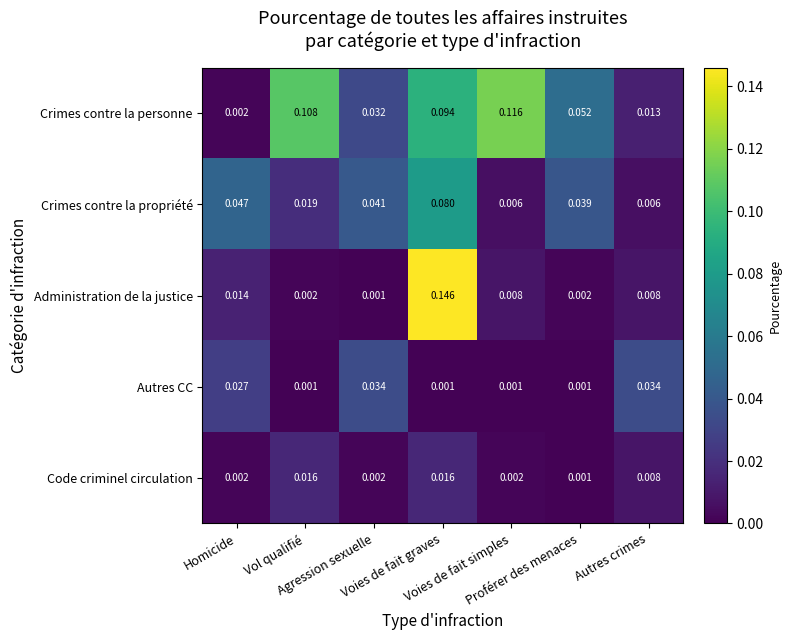

List the series in order of their peak value, highest first.

Administration de la justice, Crimes contre la personne, Crimes contre la propriété, Autres CC, Code criminel circulation